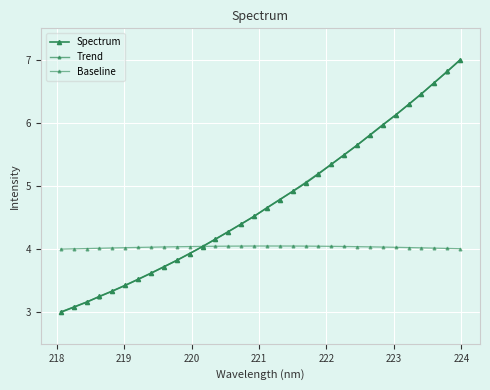

Which series ends up on top after the final intersection of Baseline and Trend?

Trend